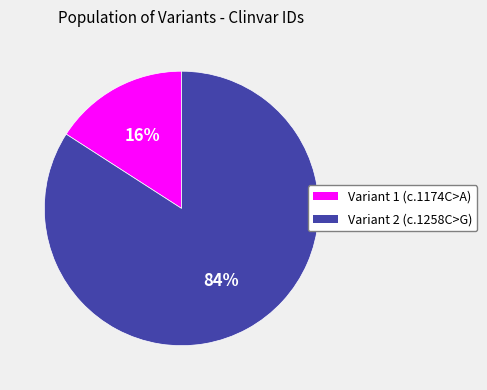

Is the sum of Variant 2 (c.1258C>G) and Variant 1 (c.1174C>A) greater than half?

Yes